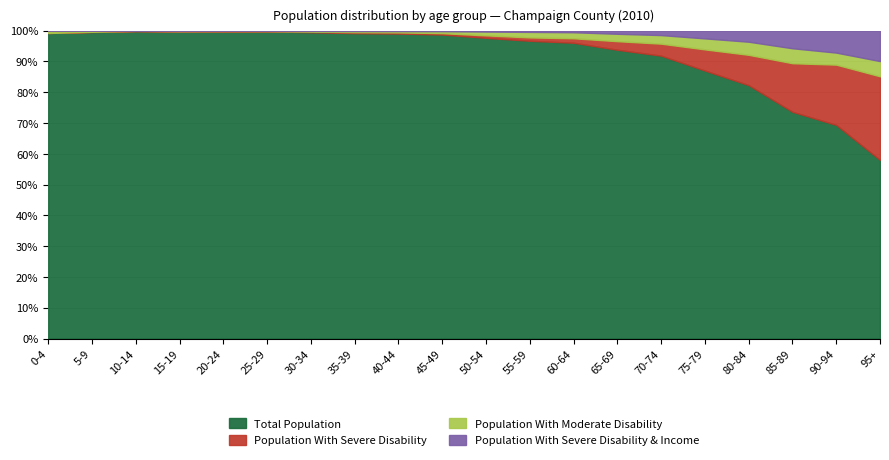

Does the chart display data point markers on the line(s)?

No